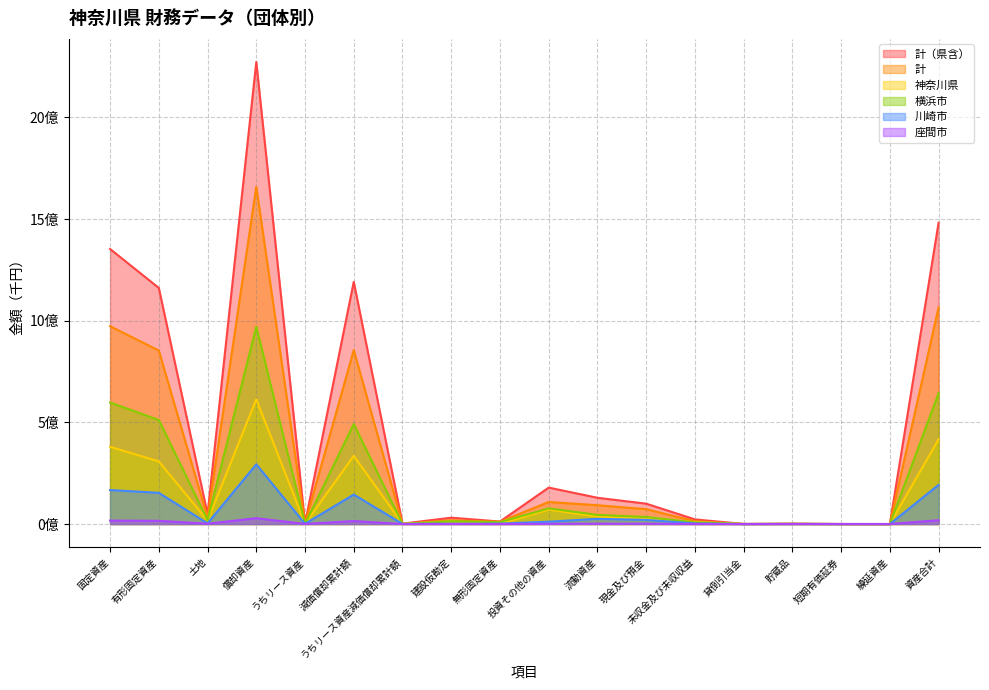

What is the spread (max minus min) of values at うちリース資産?

3138665